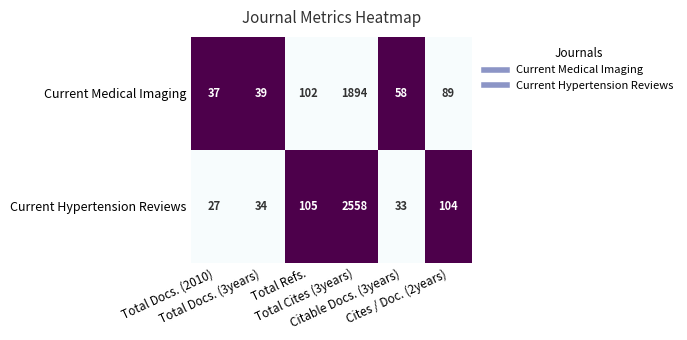

What is the minimum value for Current Medical Imaging?

37